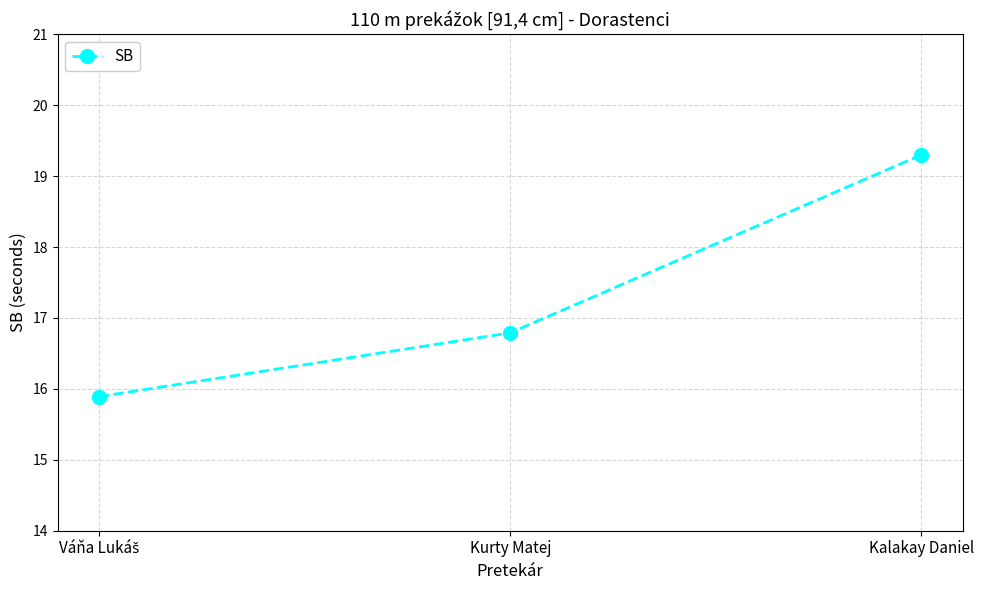

The value at Kurty Matej is 8.2. True or false?

False